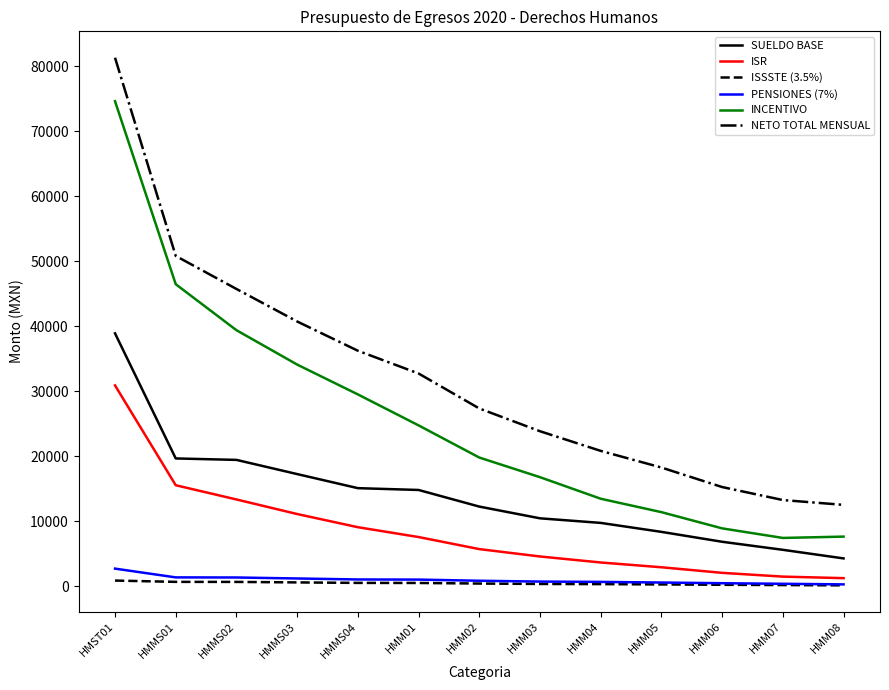

What is the greatest value displayed?

81293.3